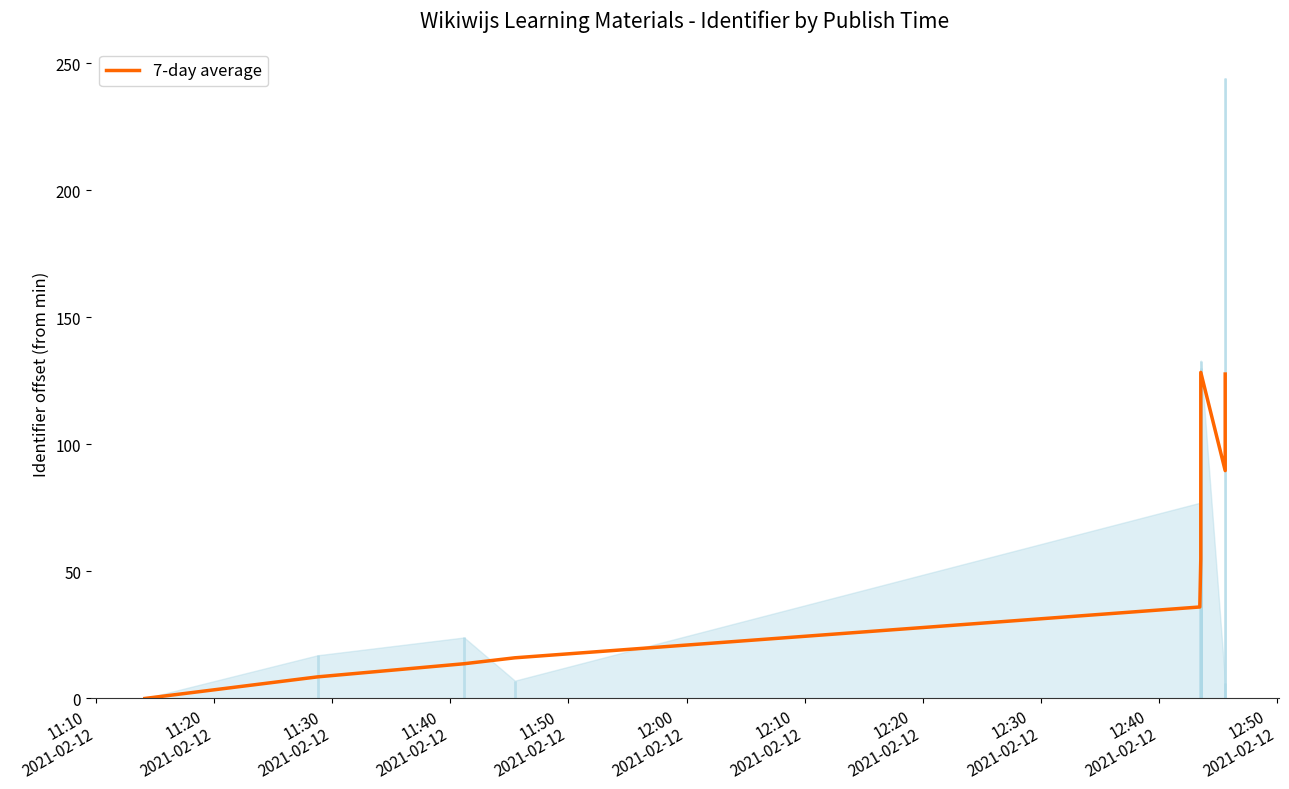

What is the difference between the maximum and second lowest values?

119.8